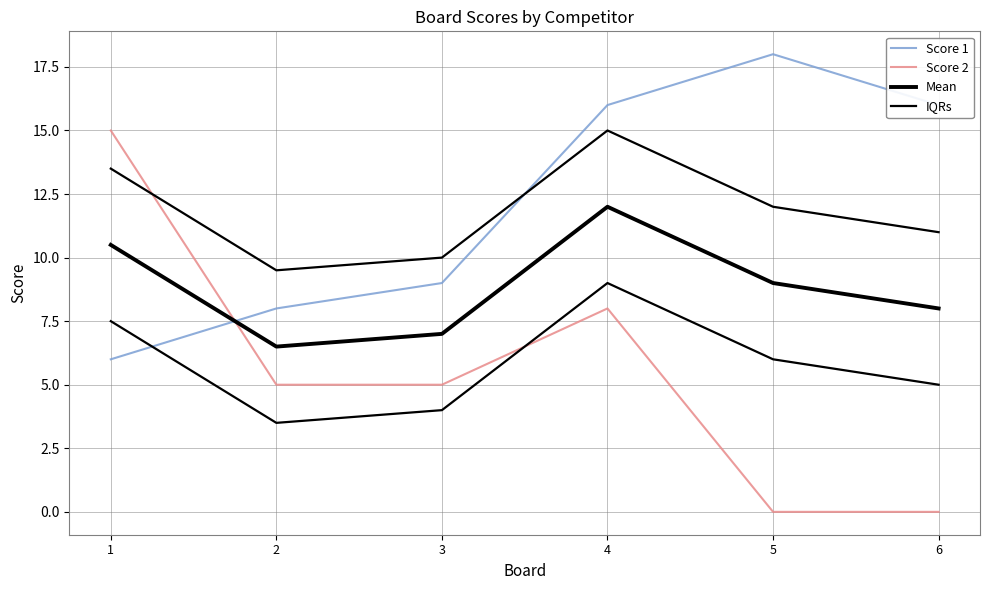

Count the number of categories in the chart.

6